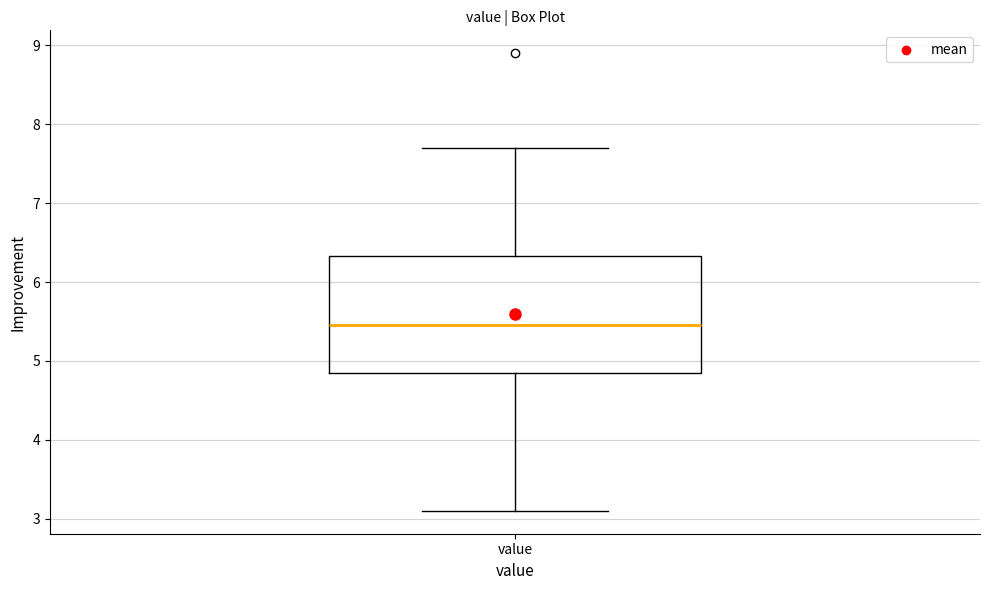

Read this box plot against the y-axis: the position of the median line, the range covered by the box, and the ends of both whiskers. The values are not printed on the chart, so give them approximately, as read against the axis.

median 5.5, box 4.9 to 6.3, whiskers 3.1 to 7.7